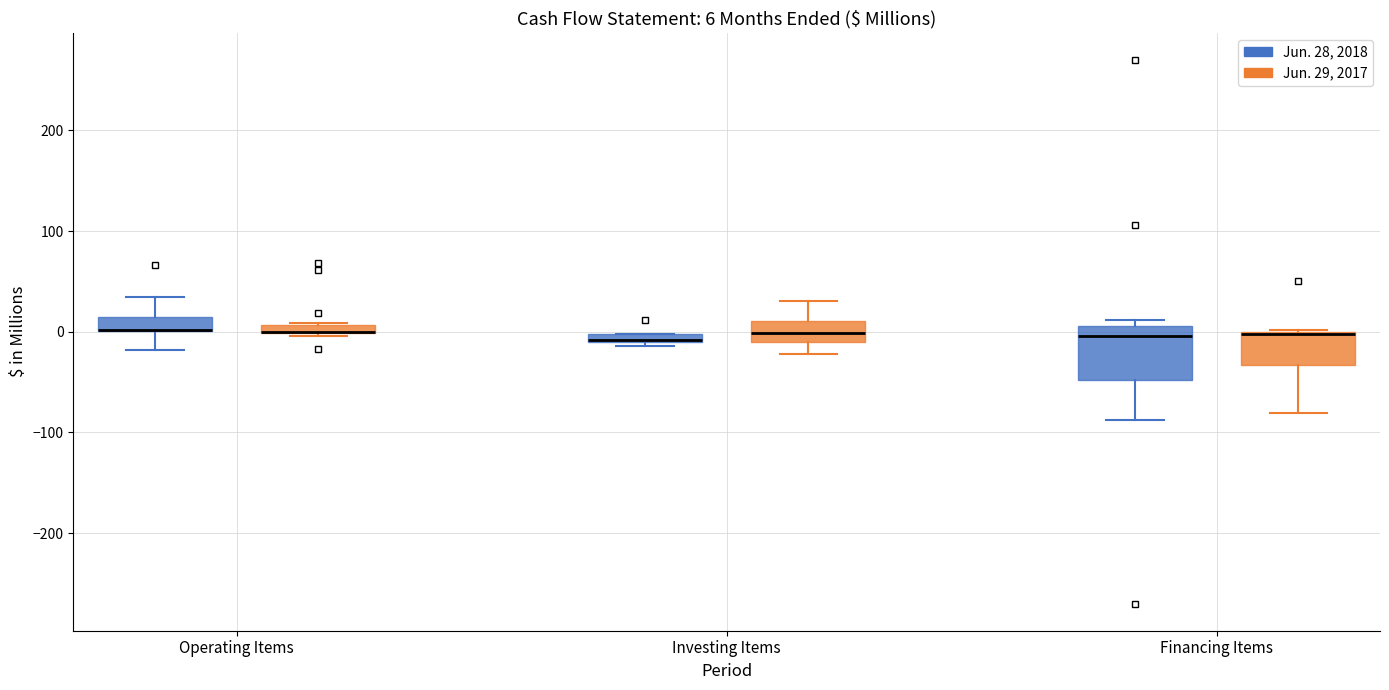

Which box is the tallest, from its lower edge to its upper edge?

Financing Items (Jun. 28, 2018)